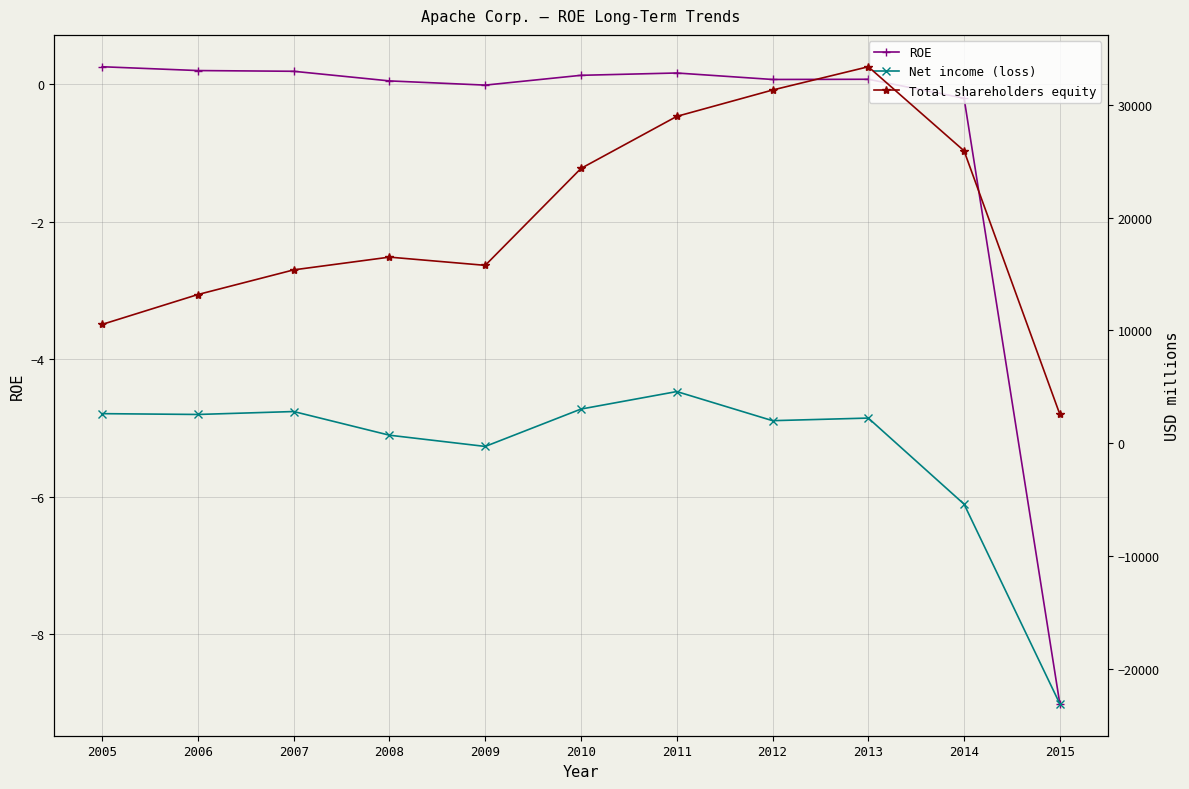

Where is the first local maximum for Total shareholders equity?

2008